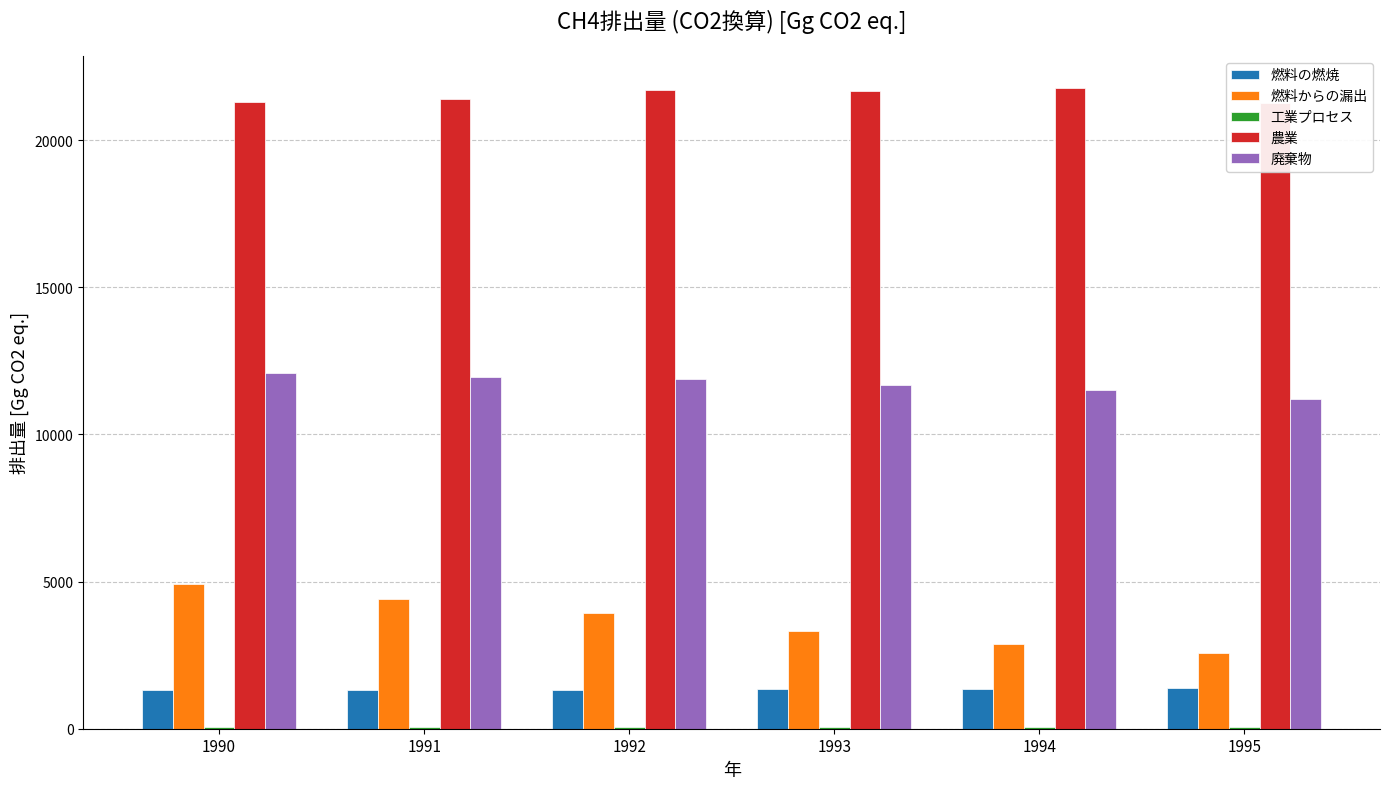

Which label corresponds to the largest value in the chart?

1994